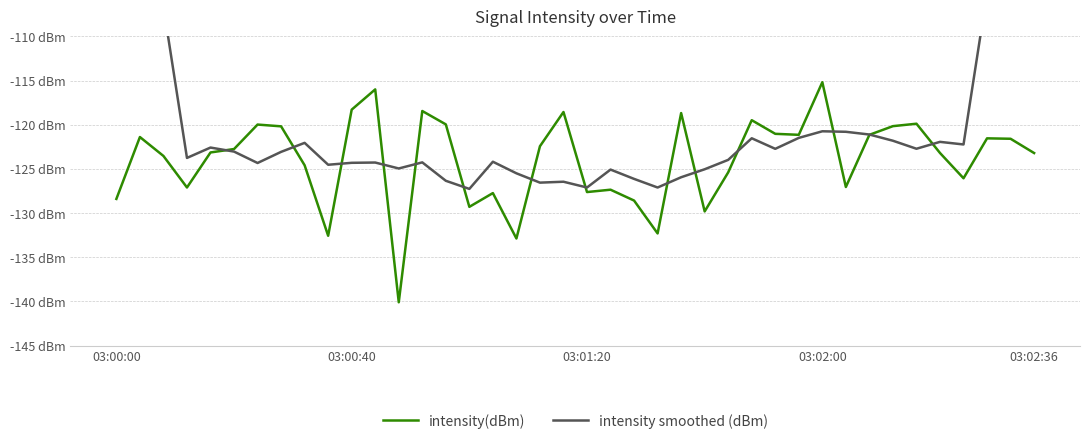

The intensity smoothed (dBm) series shows -182.4 at 27. True or false?

False